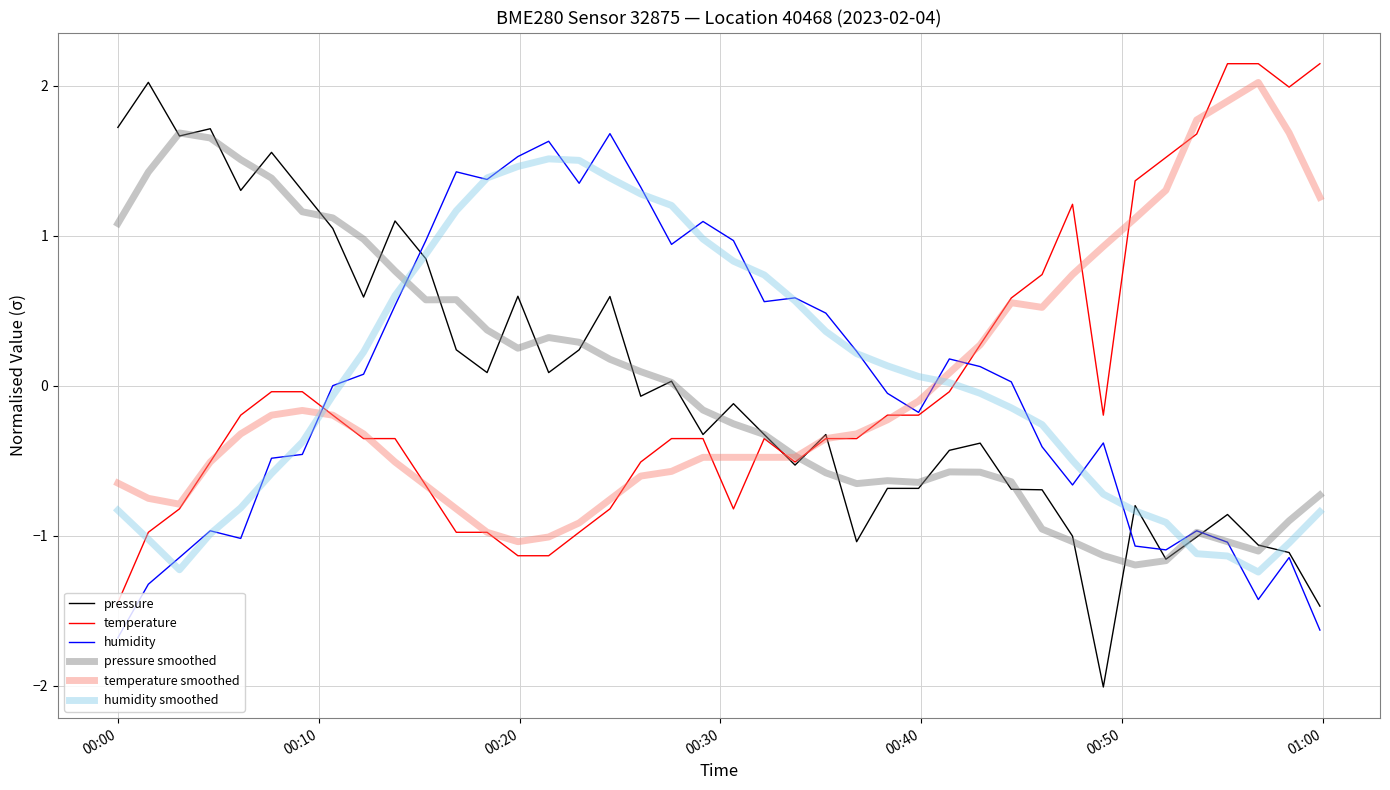

What is the smallest value displayed?

-2.0